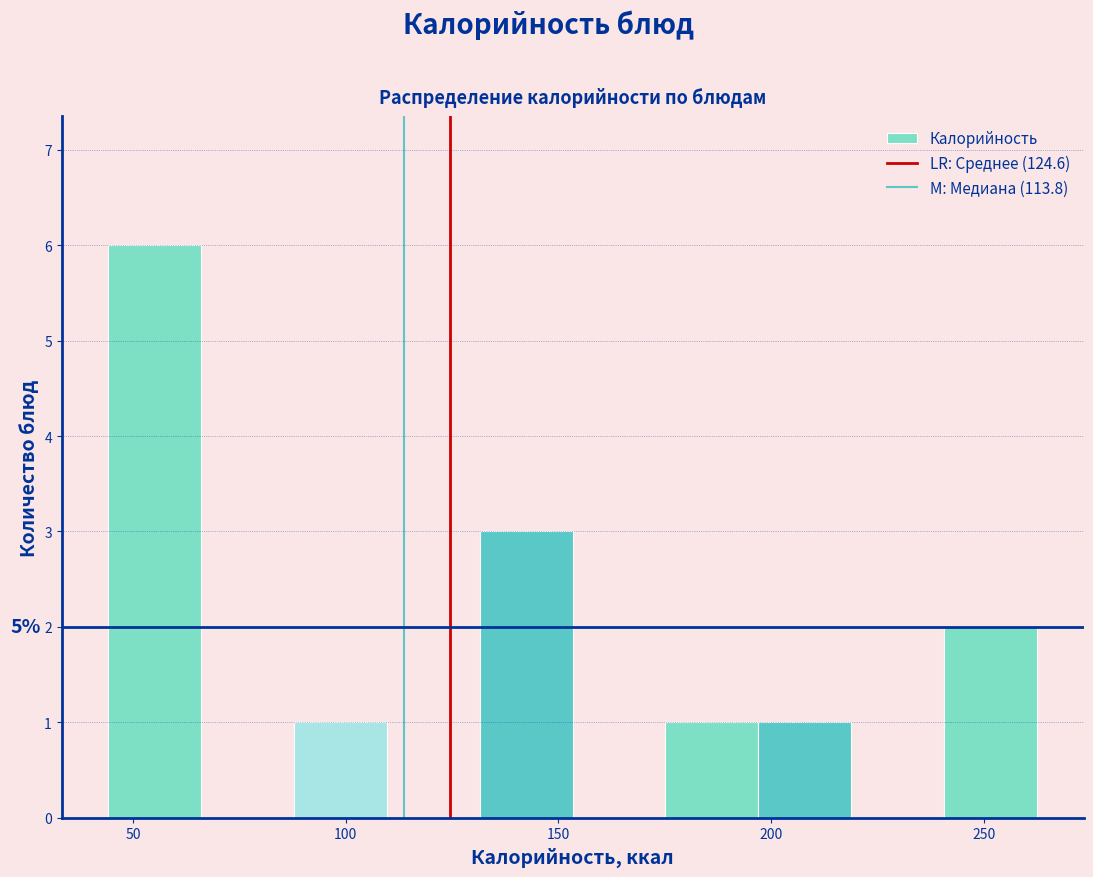

Over which range of the x-axis is the bar tallest?

45 to 65